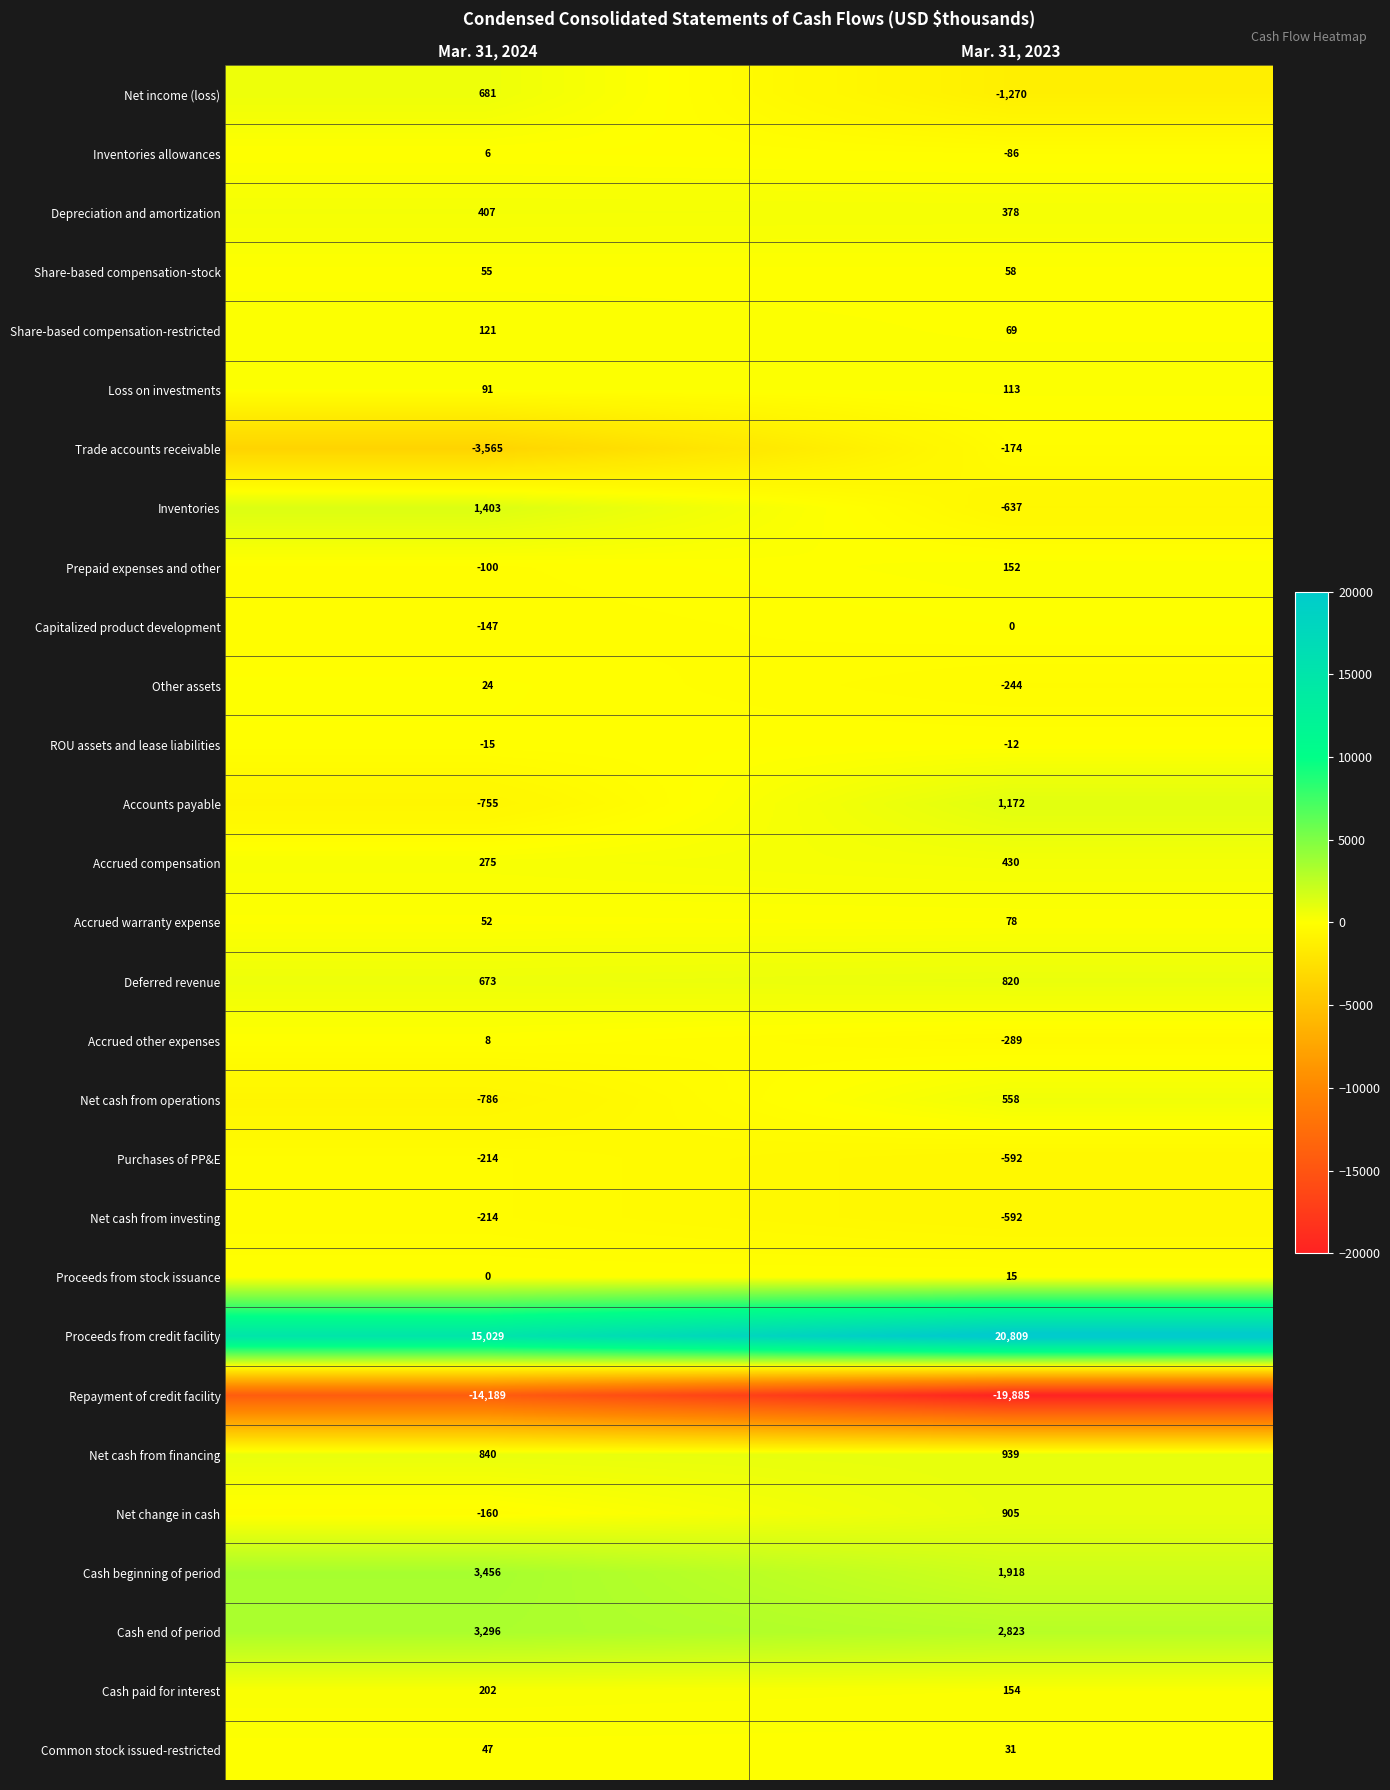

At which category is the sum across all series the highest?

Mar. 31, 2023